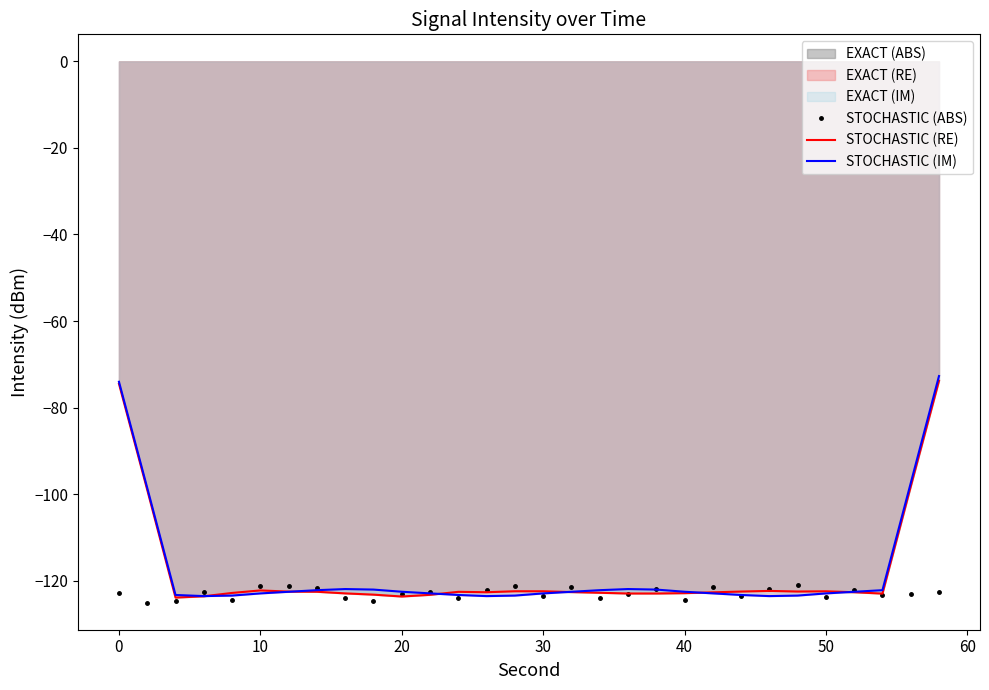

What is the minimum value for STOCHASTIC (IM)?

-123.6